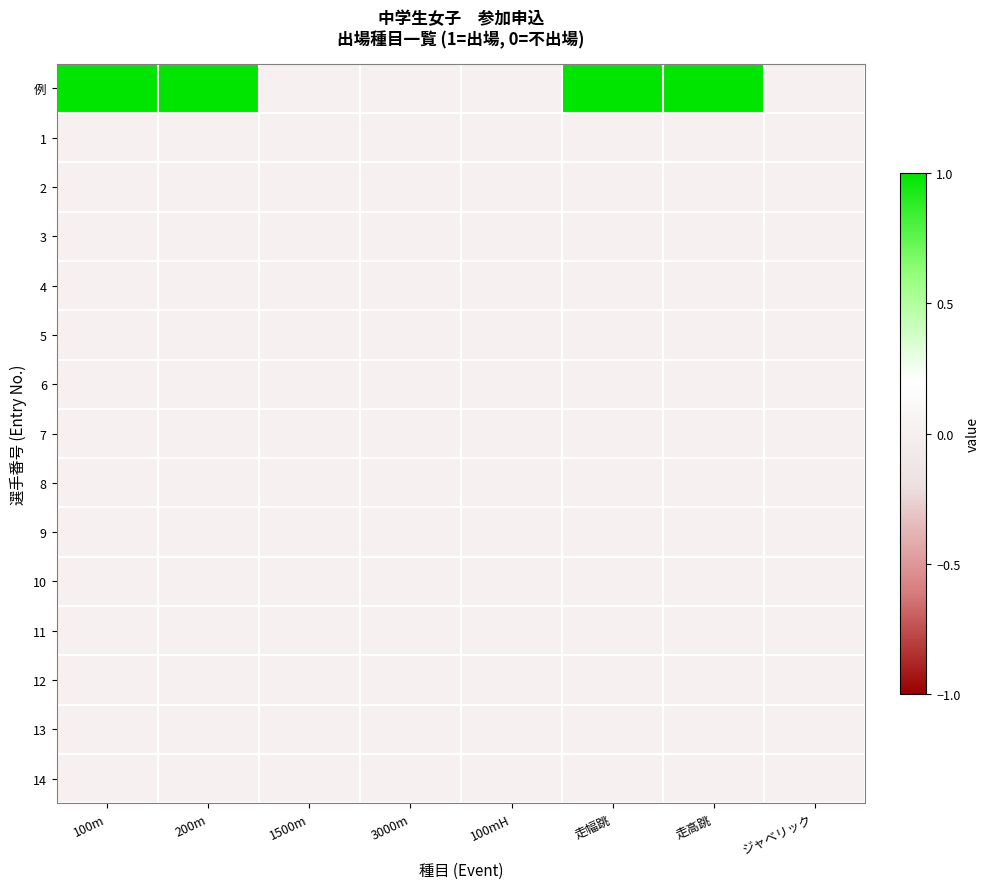

What is the total value across all series at 200m?

1